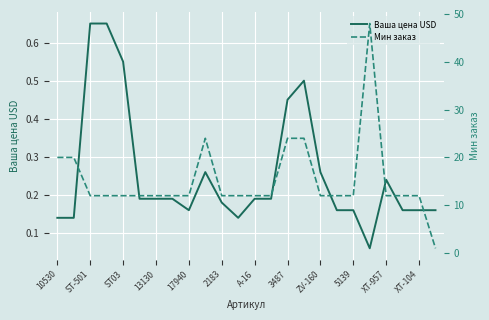

In Ваша цена USD, how many points are higher than both neighbors (excluding endpoints)?

3